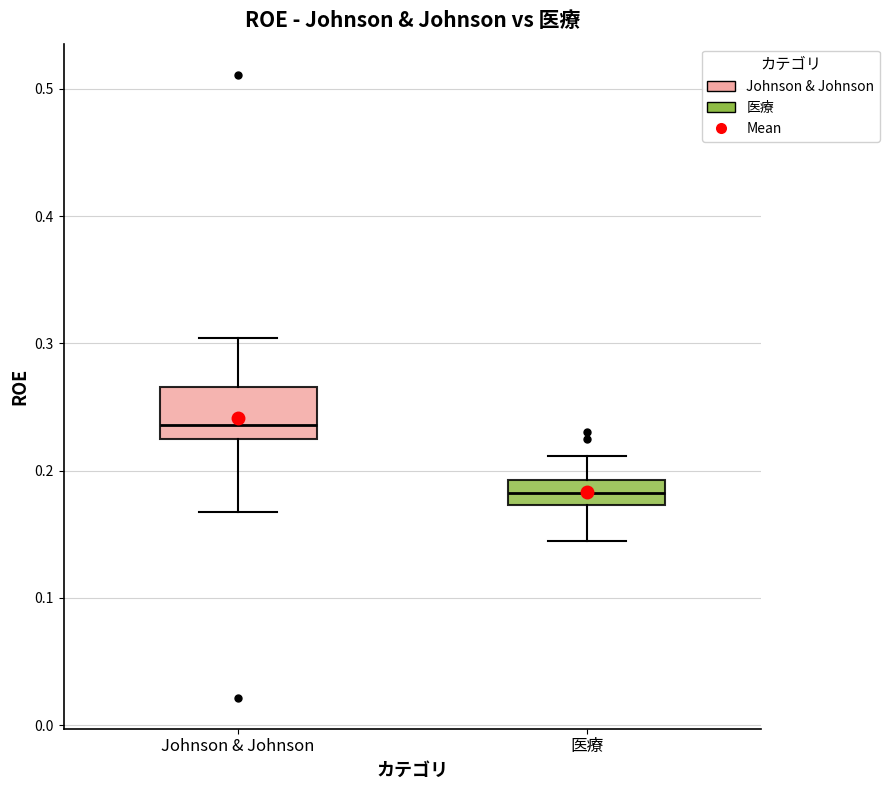

Where does the upper whisker of the box for 医療 end on the y-axis? The values are not printed on the chart, so give them approximately, as read against the axis.

0.21